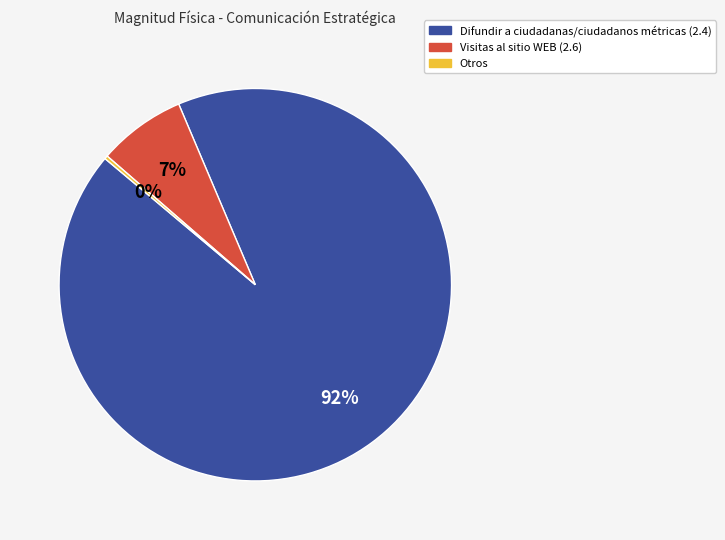

Is there a majority slice in this chart?

Yes